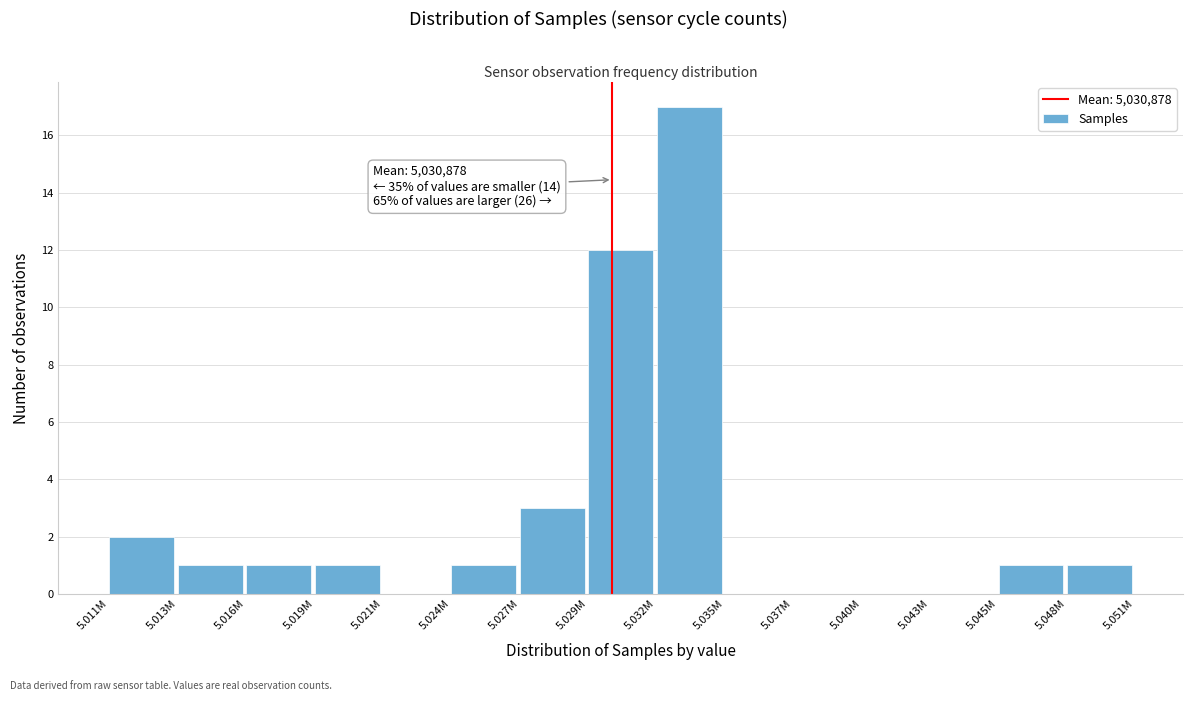

Reading left to right, extract all data points from this chart.

5.011M=2	5.013M=1	5.016M=1	5.019M=1	5.021M=0	5.024M=1	5.027M=3	5.029M=12	5.032M=17	5.035M=0	5.037M=0	5.040M=0	5.043M=0	5.045M=1	5.048M=1